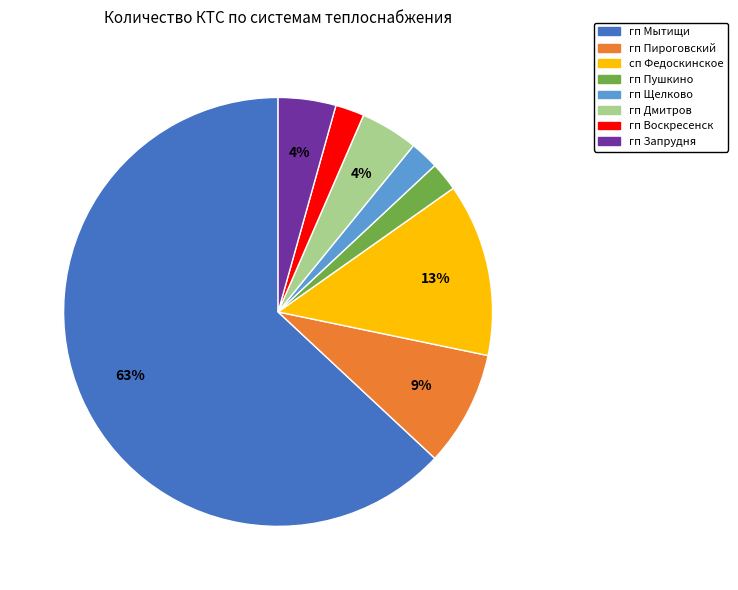

The гп Пушкино slice represents 2% of the pie. True or false?

True